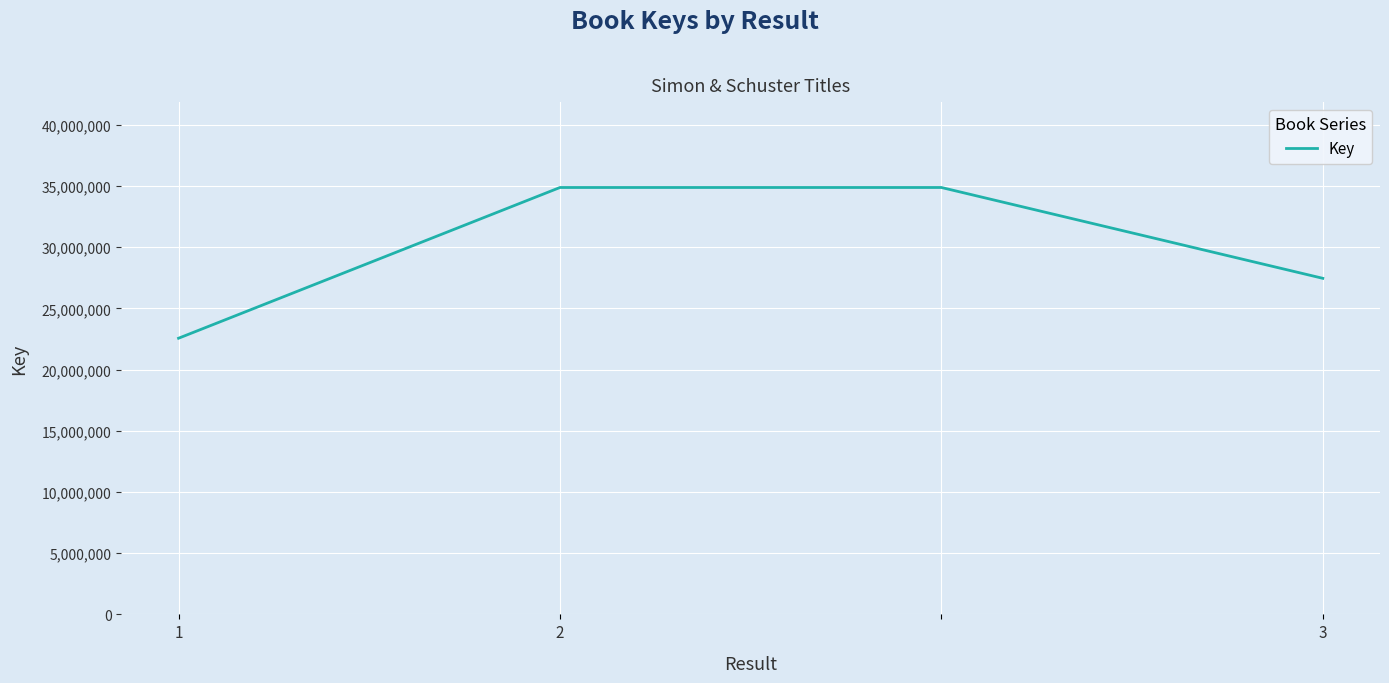

What is the average value?

29948597